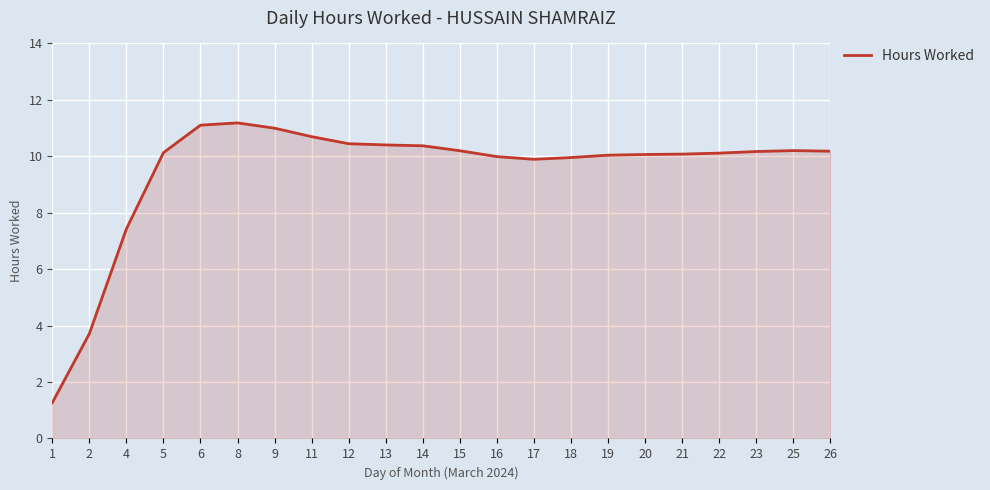

Where does the data first go above 10?

5